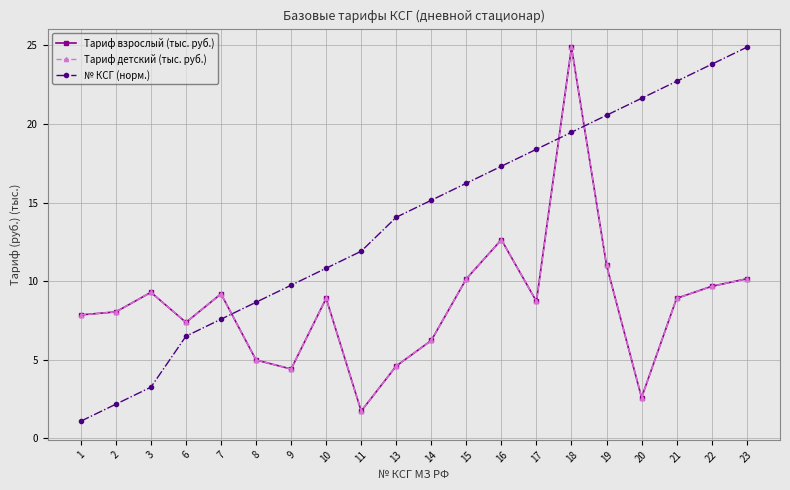

What is the smallest value displayed?

1.1